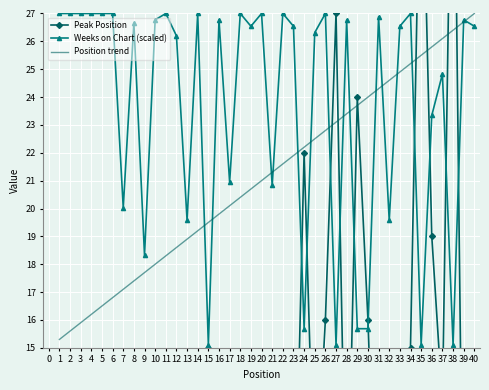

Rank the categories by Position trend value from highest to lowest.

40, 39, 38, 37, 36, 35, 34, 33, 32, 31, 30, 29, 28, 27, 26, 25, 24, 23, 22, 21, 20, 19, 18, 17, 16, 15, 14, 13, 12, 11, 10, 9, 8, 7, 6, 5, 4, 3, 2, 1